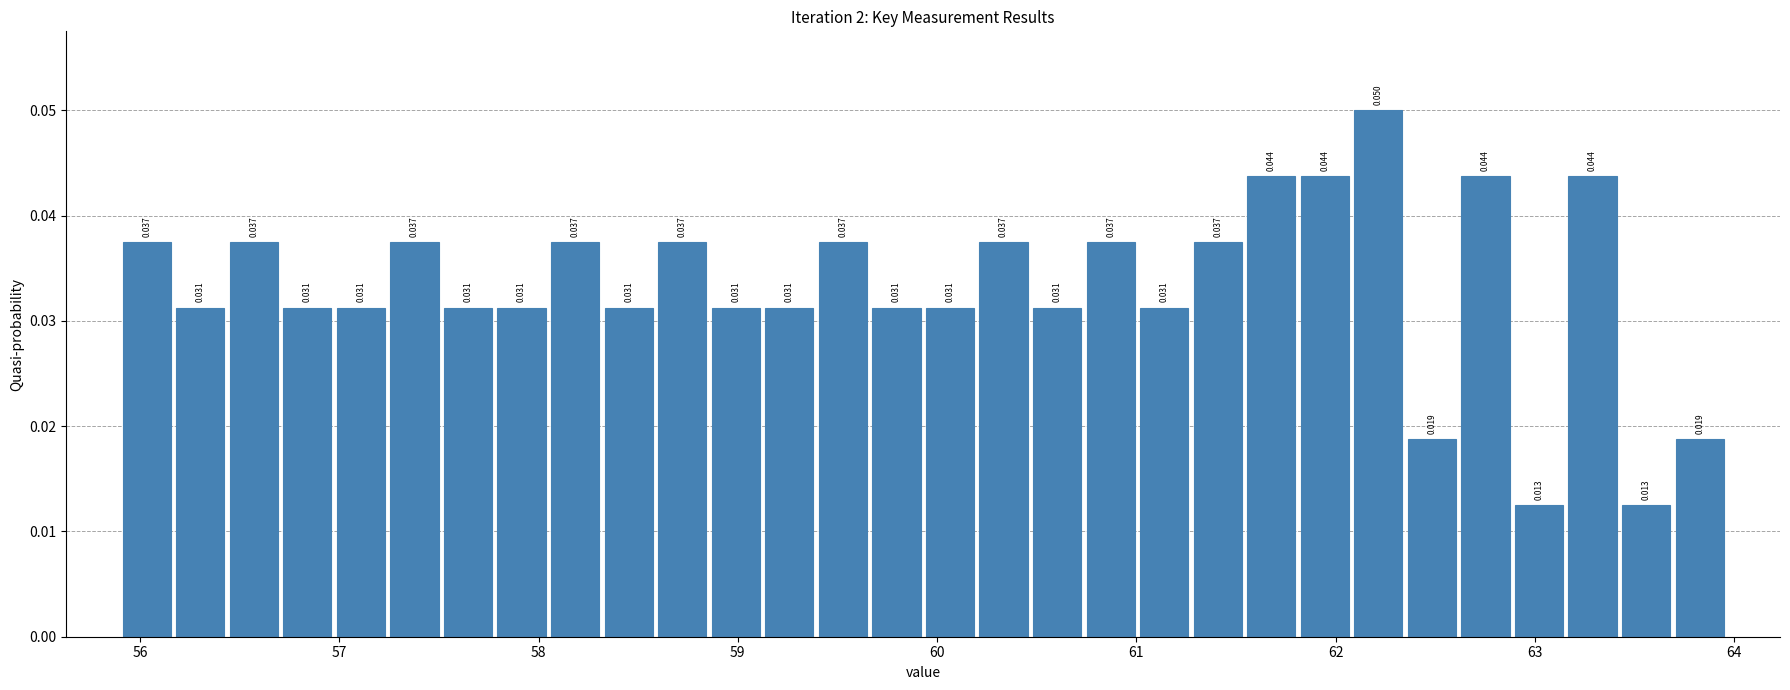

Read against the x-axis, roughly where is the centre of the tallest bar?

62.2